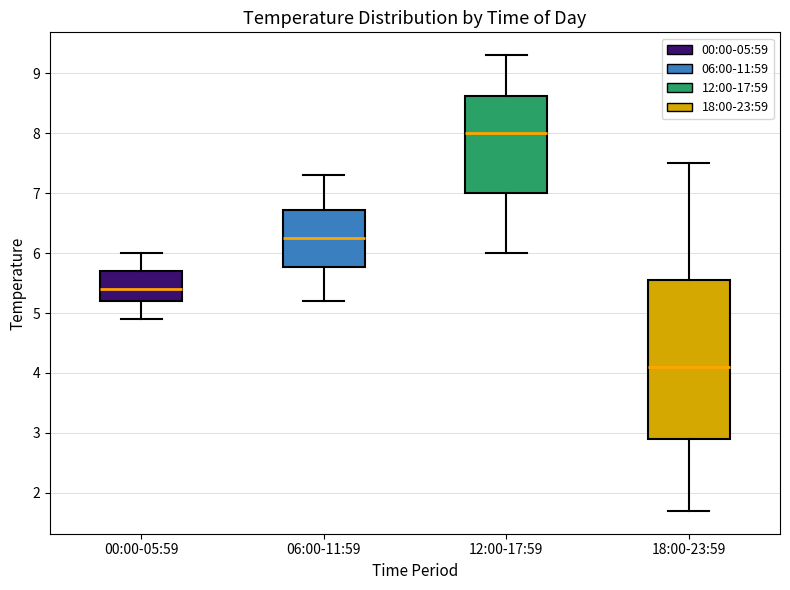

Where does the median line of the box for 18:00-23:59 sit on the y-axis? The values are not printed on the chart, so give them approximately, as read against the axis.

4.1